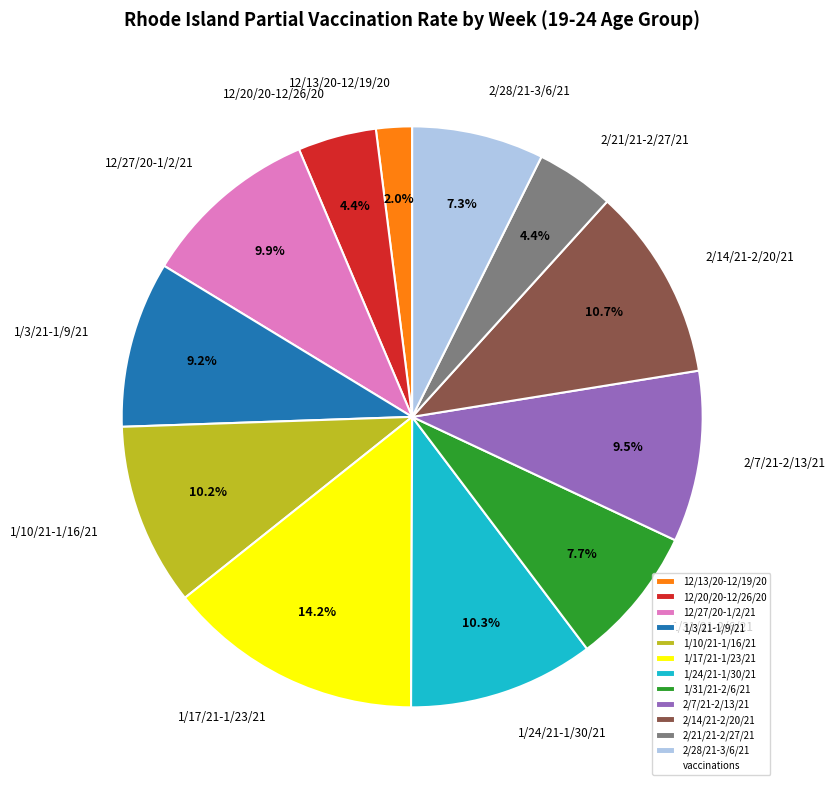

Which has a higher value, 1/3/21-1/9/21 or 1/17/21-1/23/21?

1/17/21-1/23/21